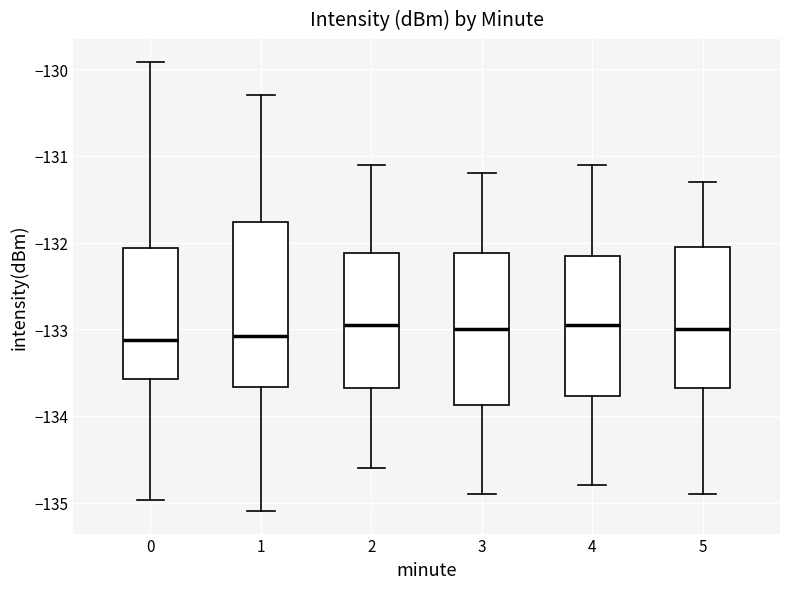

Comparing the boxes themselves (not the whiskers), which one is the tallest?

1